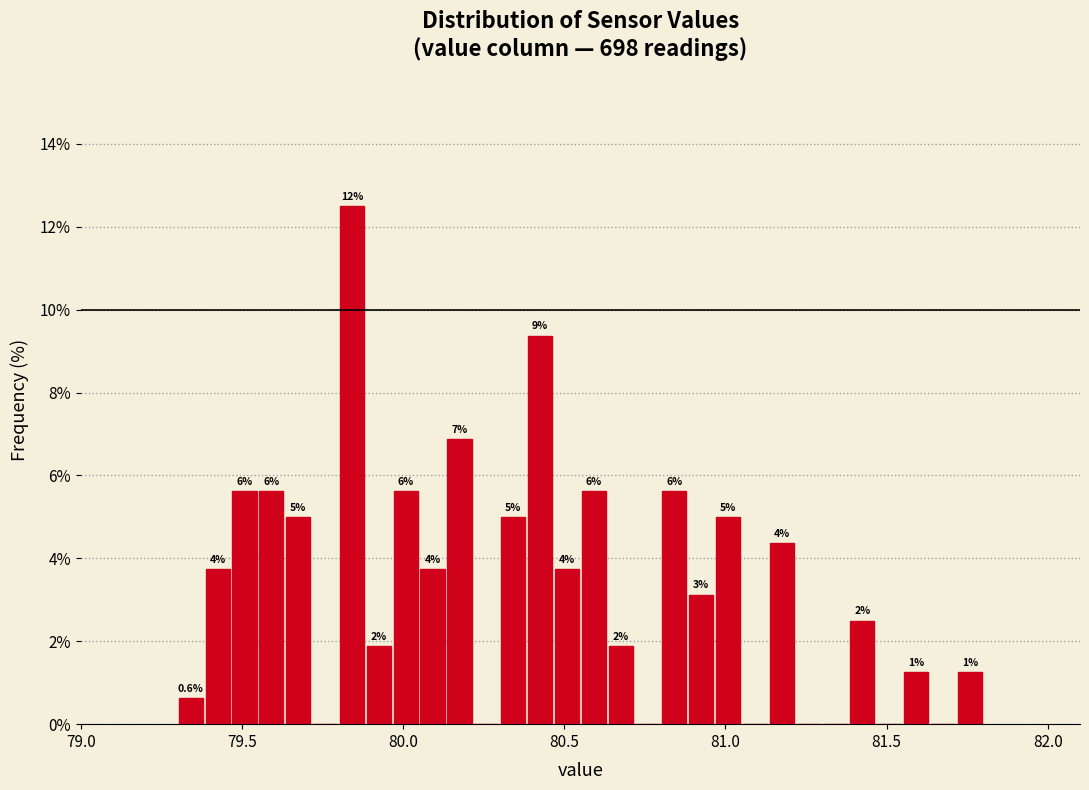

Around what value on the x-axis is the tallest bar? Give the approximate position of its centre, as read against the axis.

79.85